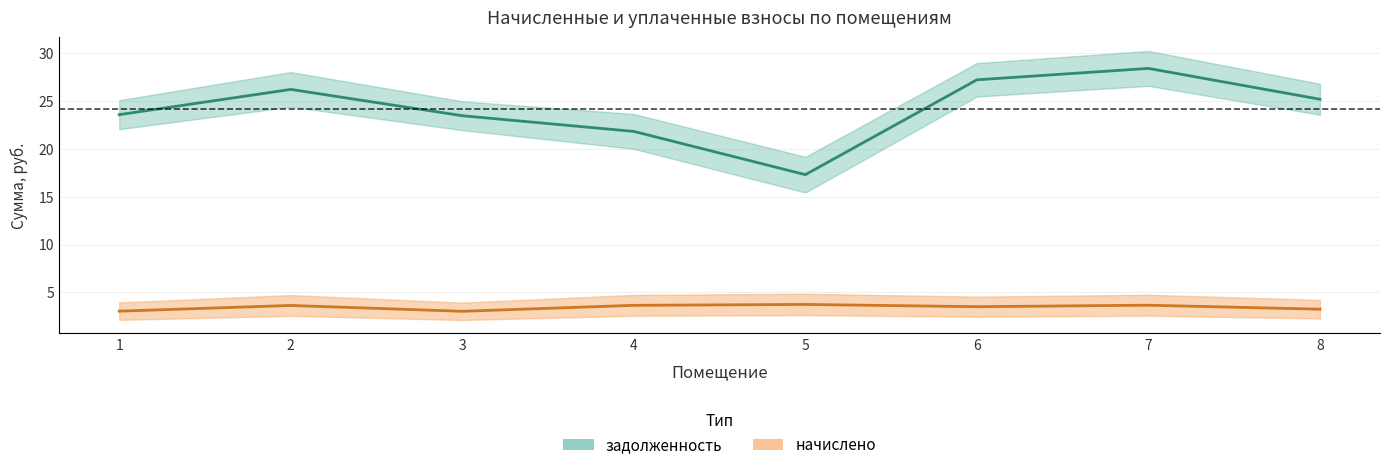

List the series in order of their overall mean, highest first.

задолженность, начислено